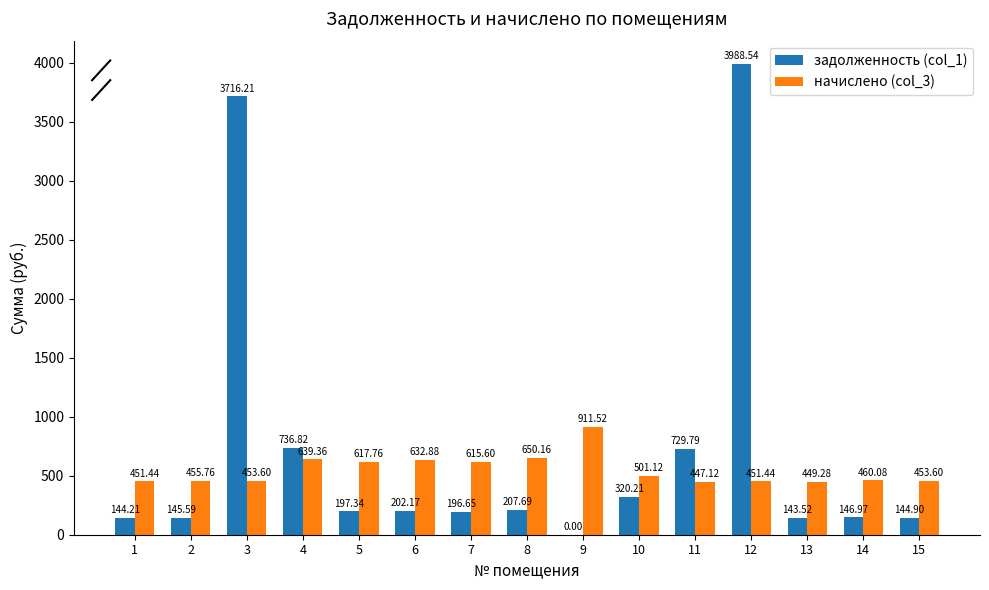

Is it true that начислено (col_3) equals 211.8 at 9?

False